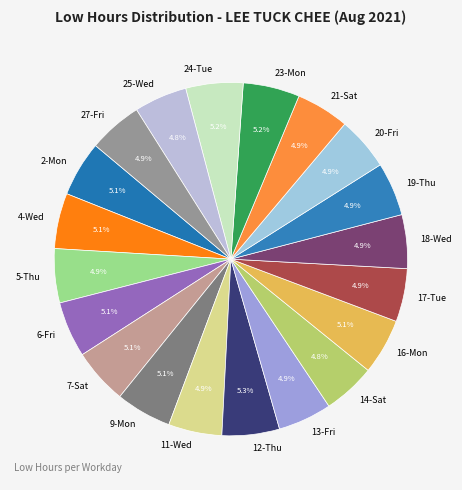

What is the ratio of the value at 2-Mon to the value at 11-Wed?

1.0